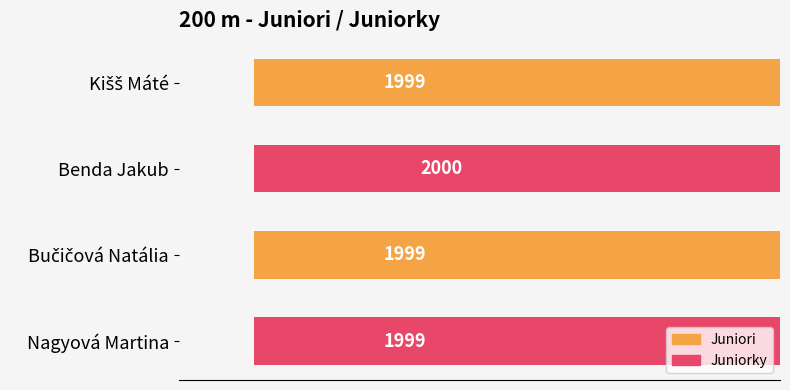

Does the chart contain stacked bars?

No